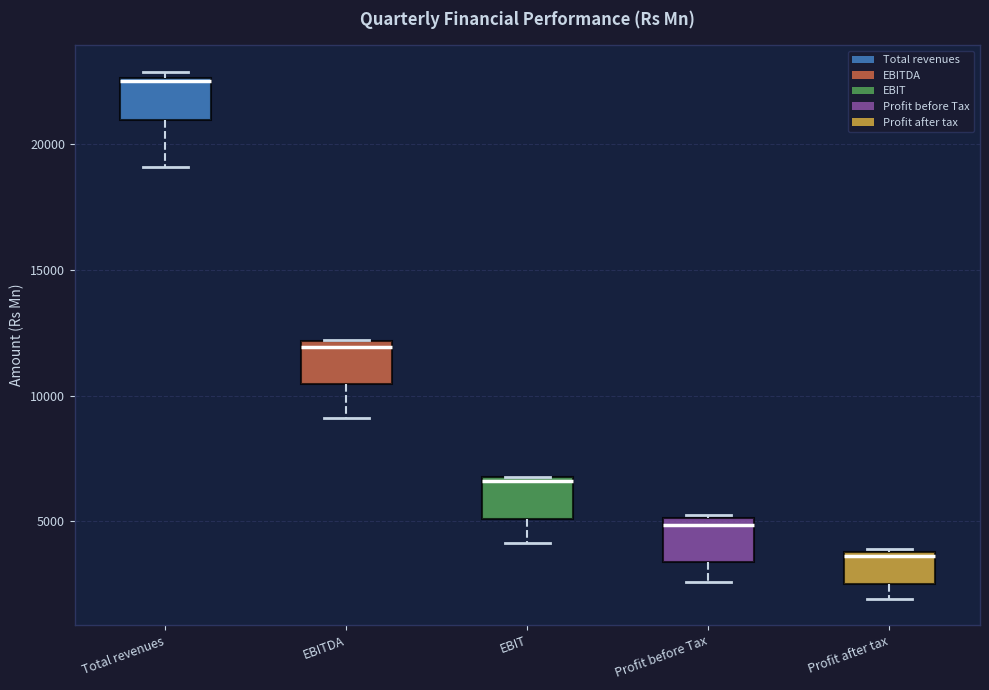

Which box has the highest median line?

Total revenues